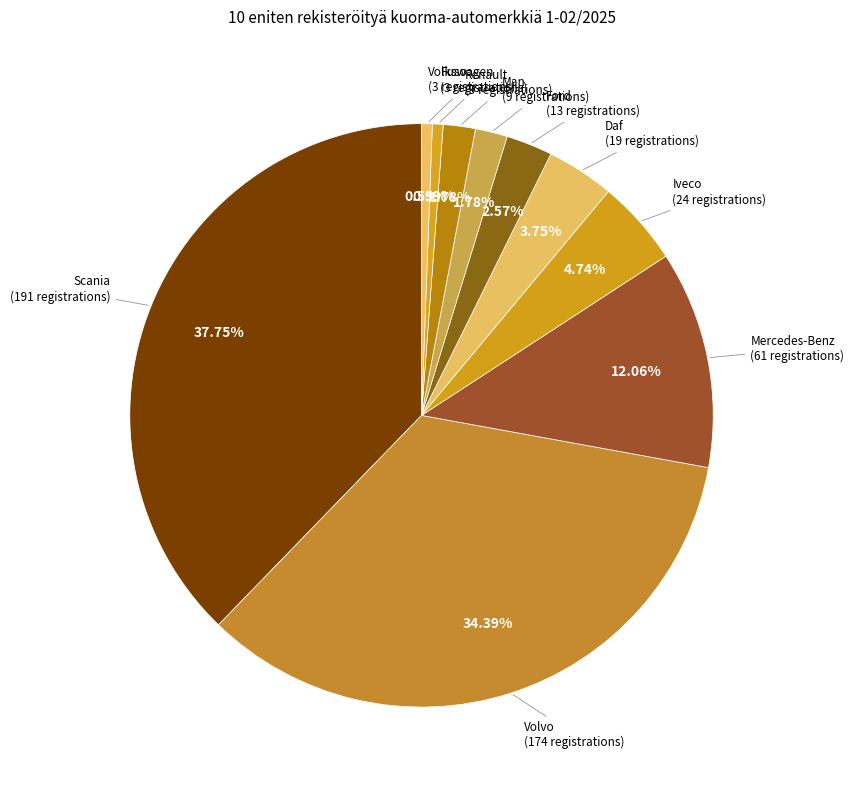

How many segments does this pie chart have?

10